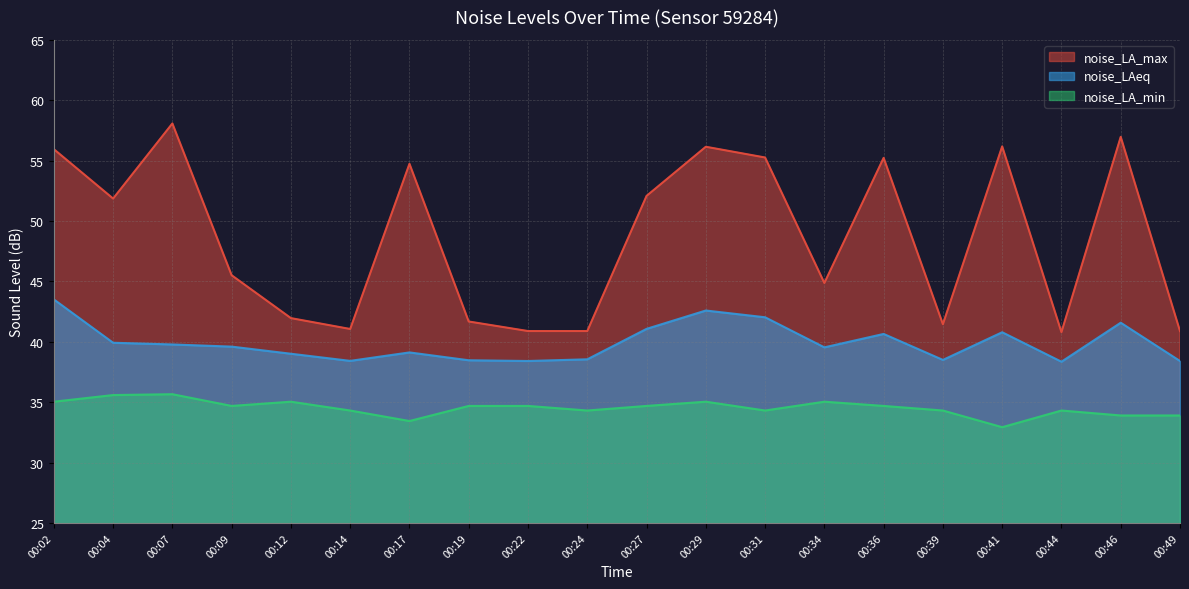

Reading right to left, extract all data points from this chart.

noise_LA_max: 00:49=40.9	00:46=57.0	00:44=40.8	00:41=56.2	00:39=41.5	00:36=55.2	00:34=44.9	00:31=55.3	00:29=56.1	00:27=52.1	00:24=40.9	00:22=40.9	00:19=41.7	00:17=54.7	00:14=41.1	00:12=42.0	00:09=45.5	00:07=58.1	00:04=51.9	00:02=56.0
noise_LAeq: 00:49=38.4	00:46=41.6	00:44=38.4	00:41=40.8	00:39=38.5	00:36=40.6	00:34=39.5	00:31=42.0	00:29=42.6	00:27=41.1	00:24=38.5	00:22=38.4	00:19=38.5	00:17=39.1	00:14=38.4	00:12=39.0	00:09=39.6	00:07=39.8	00:04=39.9	00:02=43.5
noise_LA_min: 00:49=33.9	00:46=33.9	00:44=34.3	00:41=32.9	00:39=34.3	00:36=34.7	00:34=35.0	00:31=34.3	00:29=35.0	00:27=34.7	00:24=34.3	00:22=34.7	00:19=34.7	00:17=33.4	00:14=34.3	00:12=35.0	00:09=34.7	00:07=35.7	00:04=35.6	00:02=35.0